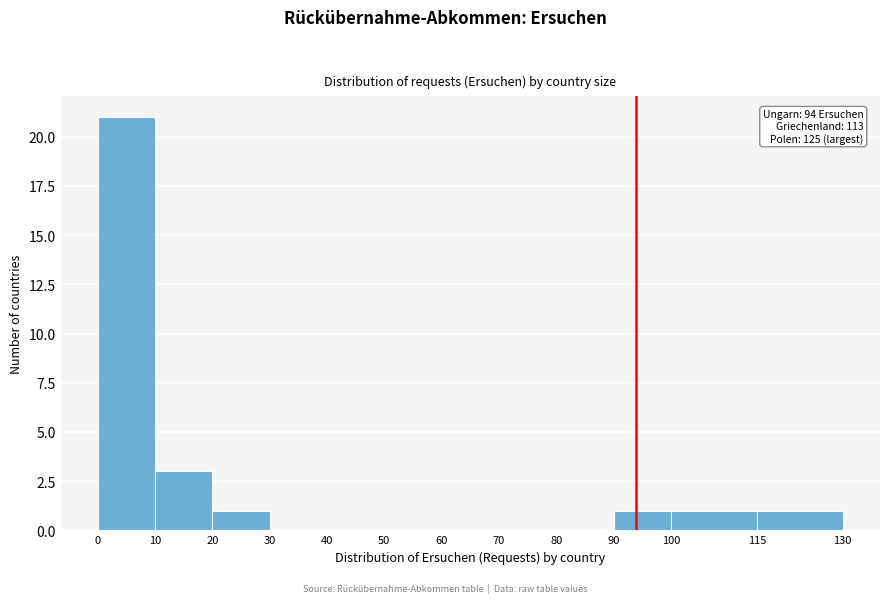

Which range on the x-axis has the tallest bar?

0 to 10